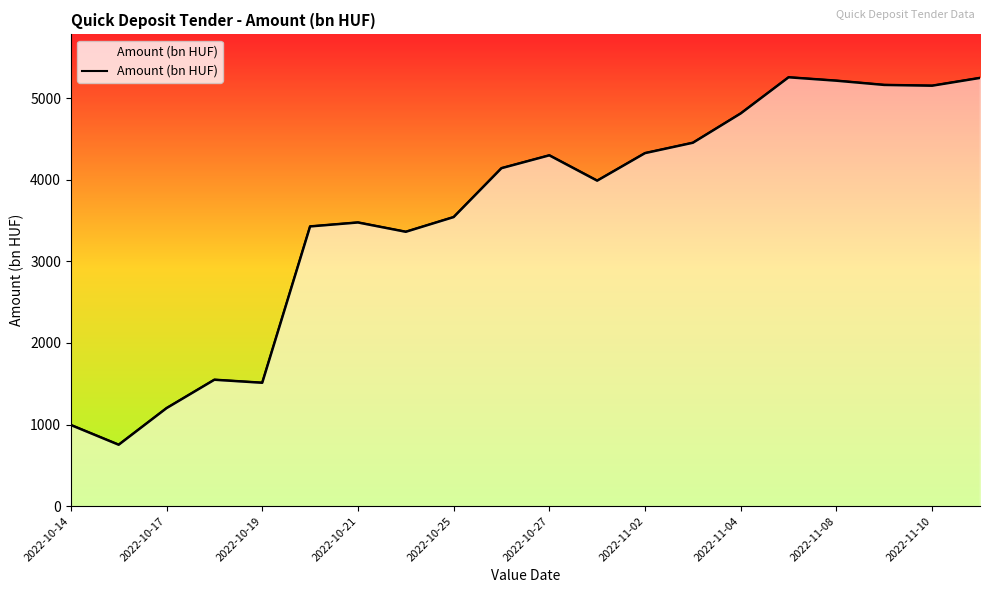

What is the change in value from 2022-10-17 to 12?

+3572.9